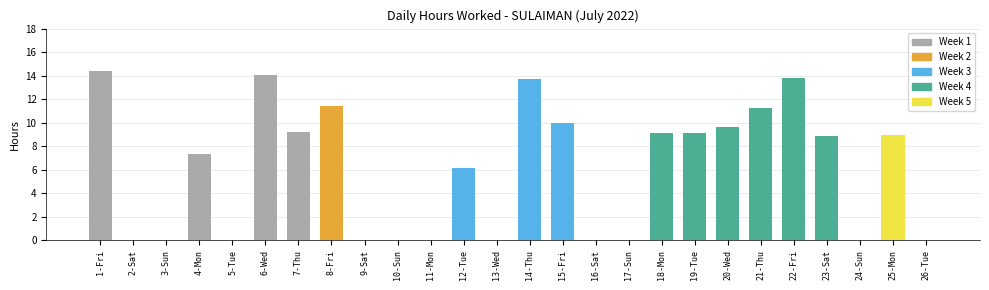

Which has a higher value, 24-Sun or 7-Thu?

7-Thu